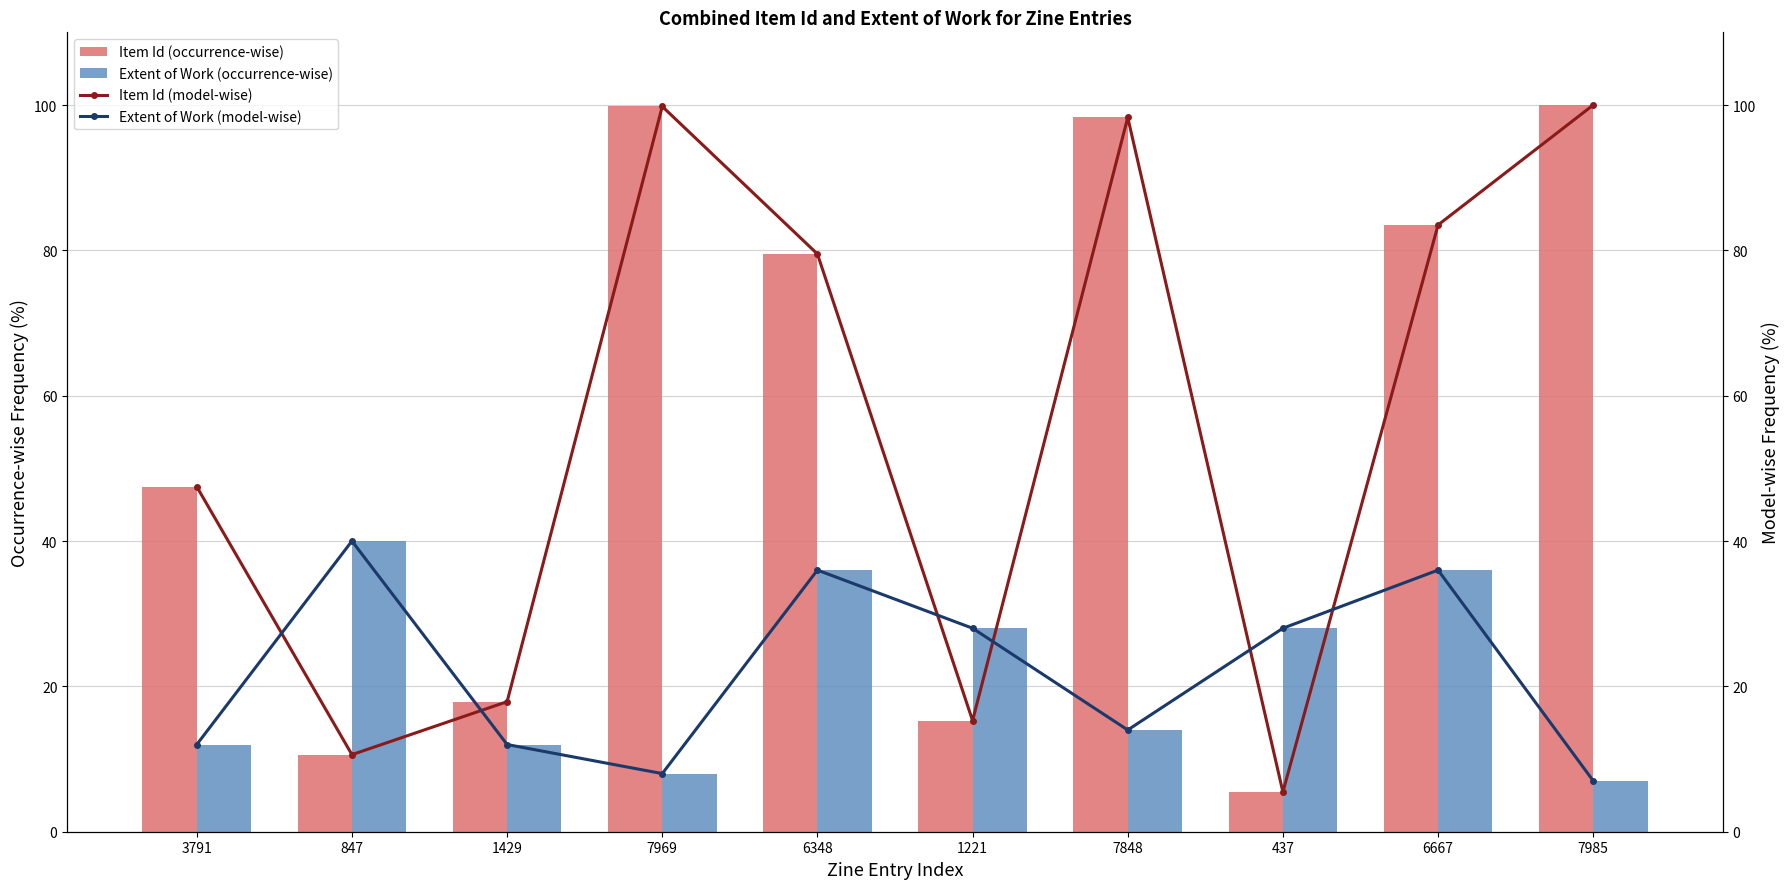

What is the maximum value shown in the chart?

100.0